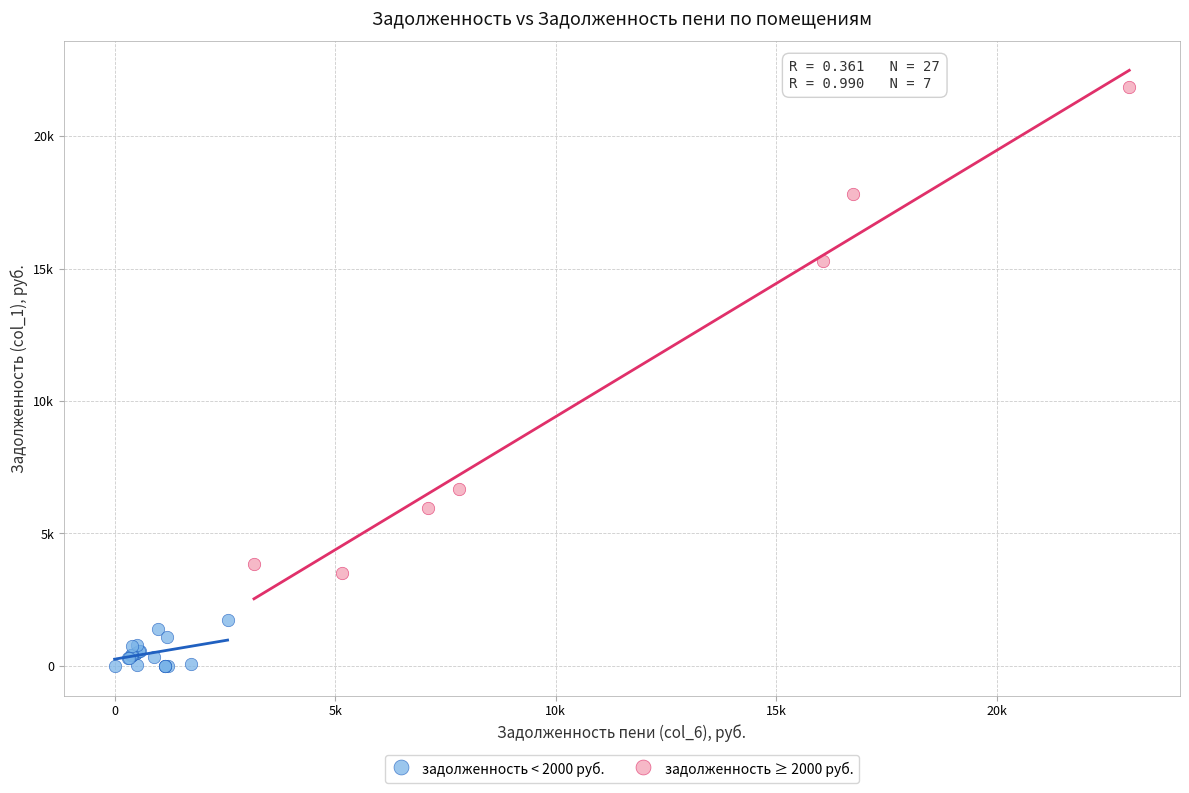

Which series contains the highest Y value?

задолженность ≥ 2000 руб.